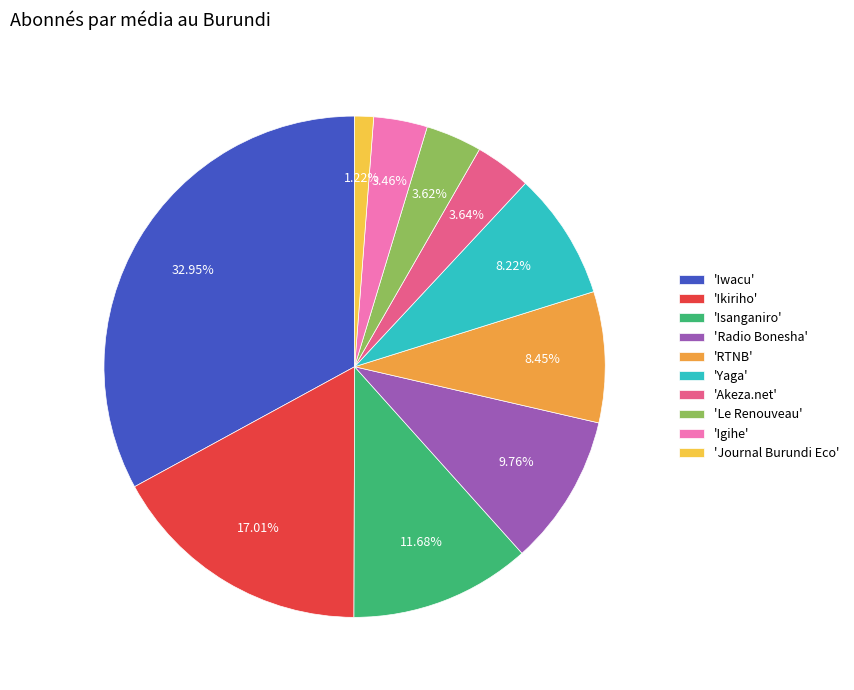

Between 'Akeza.net' and 'Iwacu', which is larger?

'Iwacu'